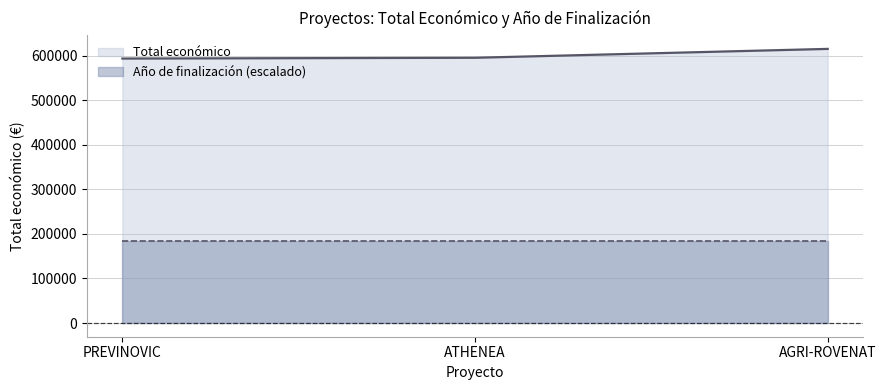

List the labels in order of value, largest first.

AGRI-ROVENAT, ATHENEA, PREVINOVIC